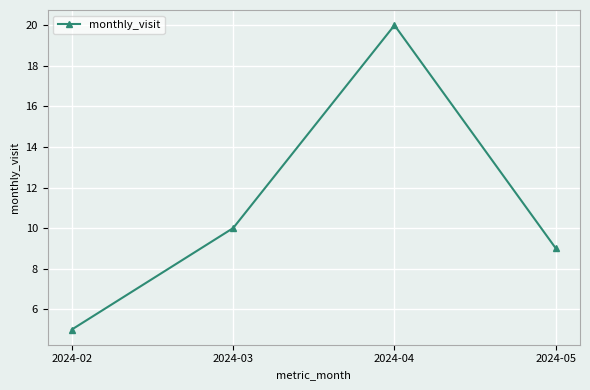

How many data points are less than 10?

2